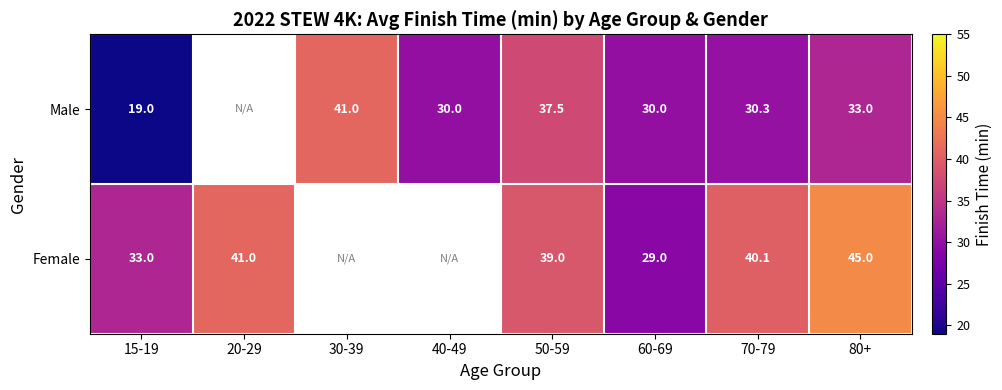

What is the sum of the Male values at 50-59 and 60-69?

67.5